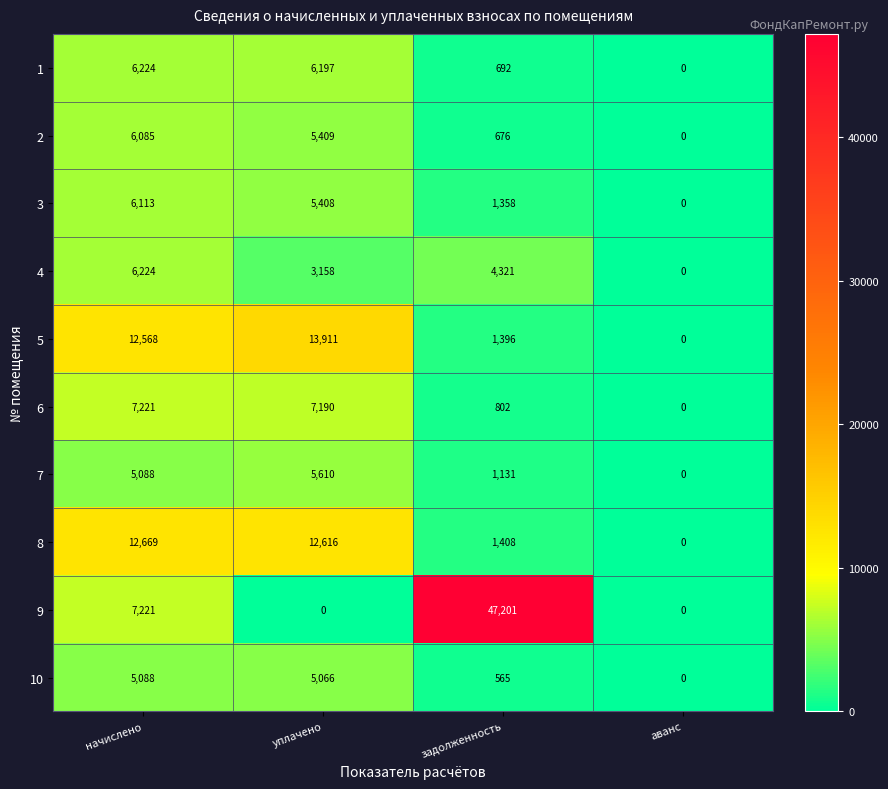

Which series has the widest spread of values?

9